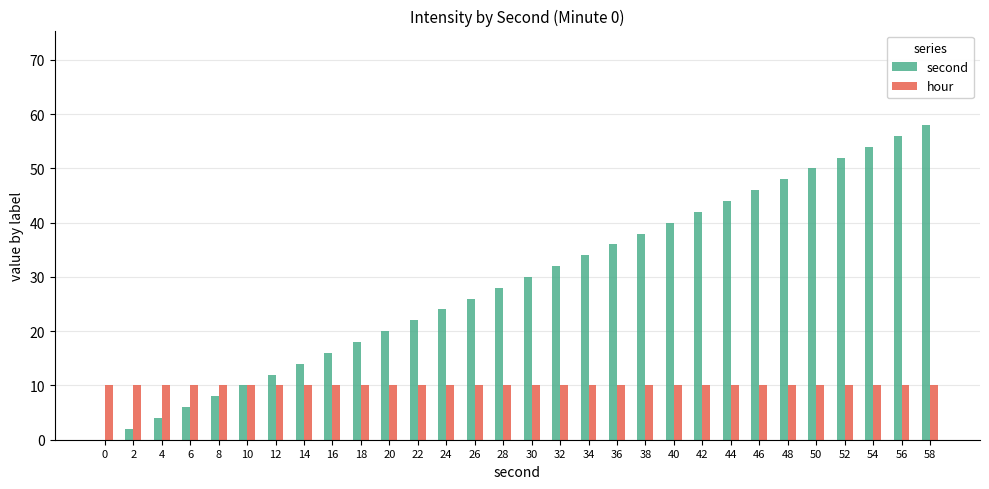

Reading left to right, what are all the values shown in this chart?

second: 0	2	4	6	8	10	12	14	16	18	20	22	24	26	28	30	32	34	36	38	40	42	44	46	48	50	52	54	56	58
hour: 10	10	10	10	10	10	10	10	10	10	10	10	10	10	10	10	10	10	10	10	10	10	10	10	10	10	10	10	10	10